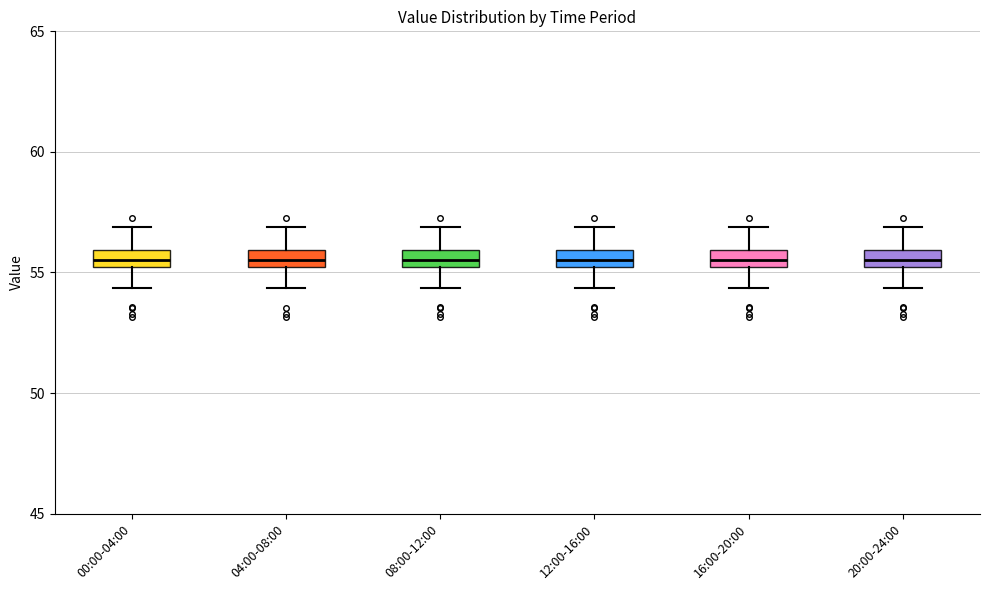

Where does the median line of the box for 20:00-24:00 sit on the y-axis? The values are not printed on the chart, so give them approximately, as read against the axis.

55.5